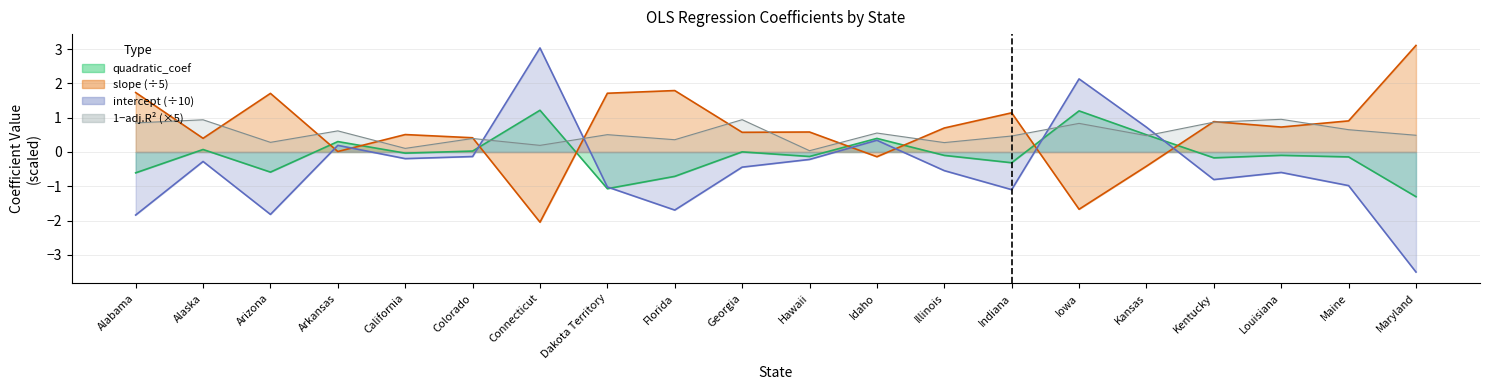

Is the value of slope at Hawaii greater than the value of intercept at Kansas?

No